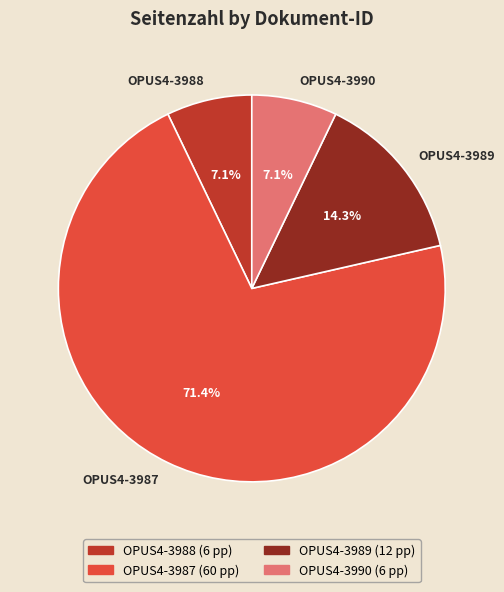

Approximately how many times larger is the value at OPUS4-3989 compared to OPUS4-3987?

0.2